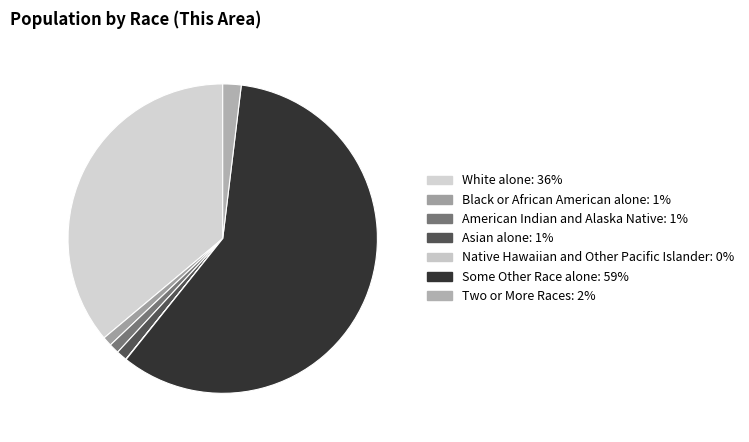

What is the total percentage of Black or African American alone and Native Hawaiian and Other Pacific Islander?

1.0%